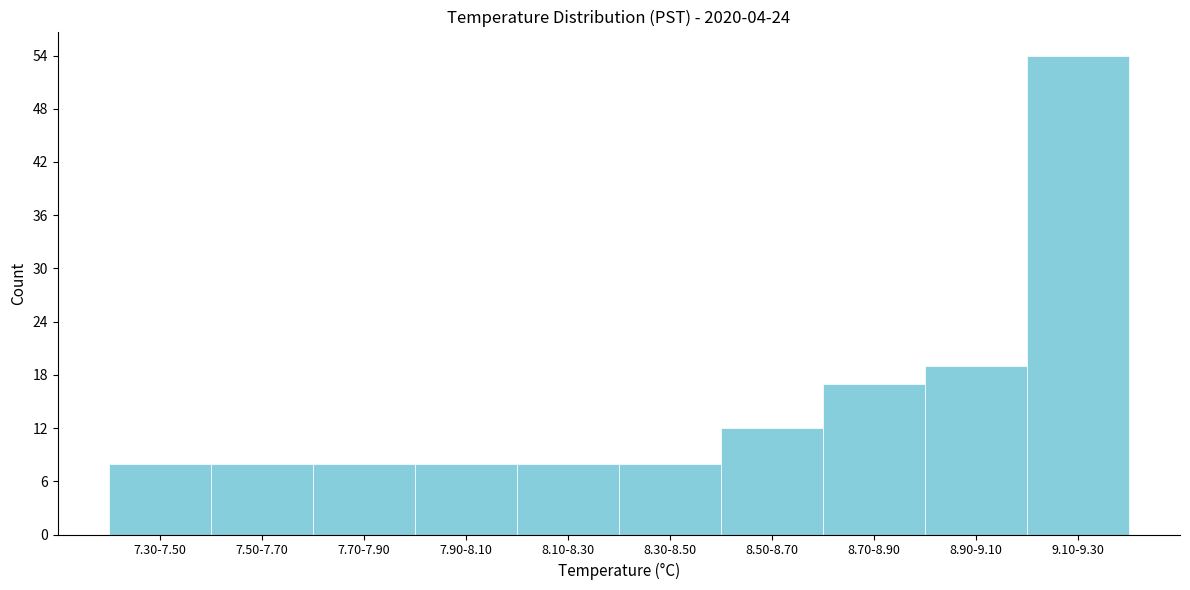

Reading left to right, what are all the values shown in this chart?

8	8	8	8	8	8	12	17	19	54